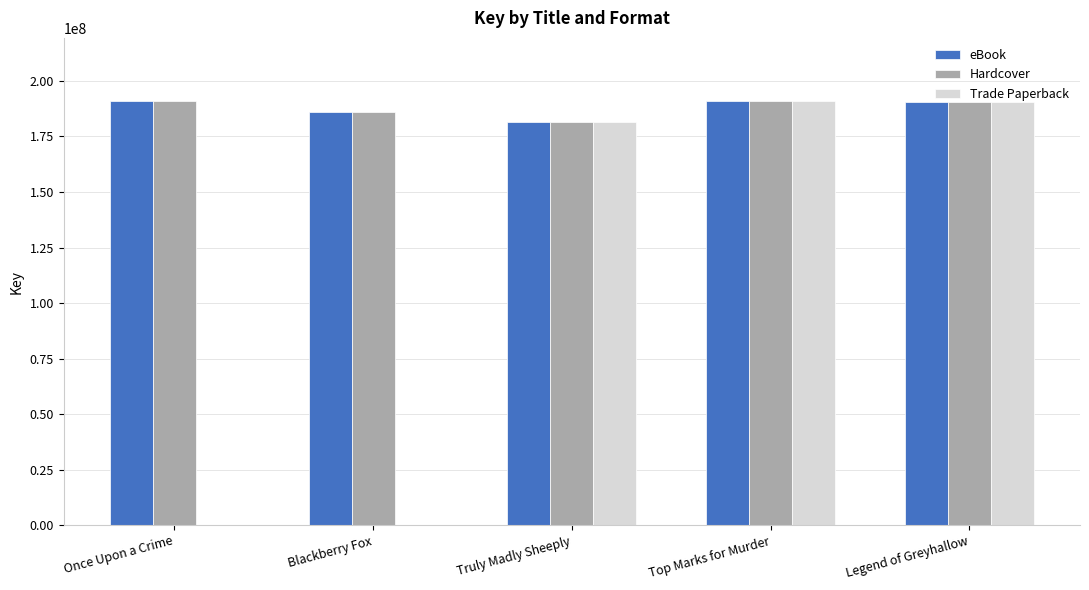

What is the total value across all series at Truly Madly Sheeply?

545236170